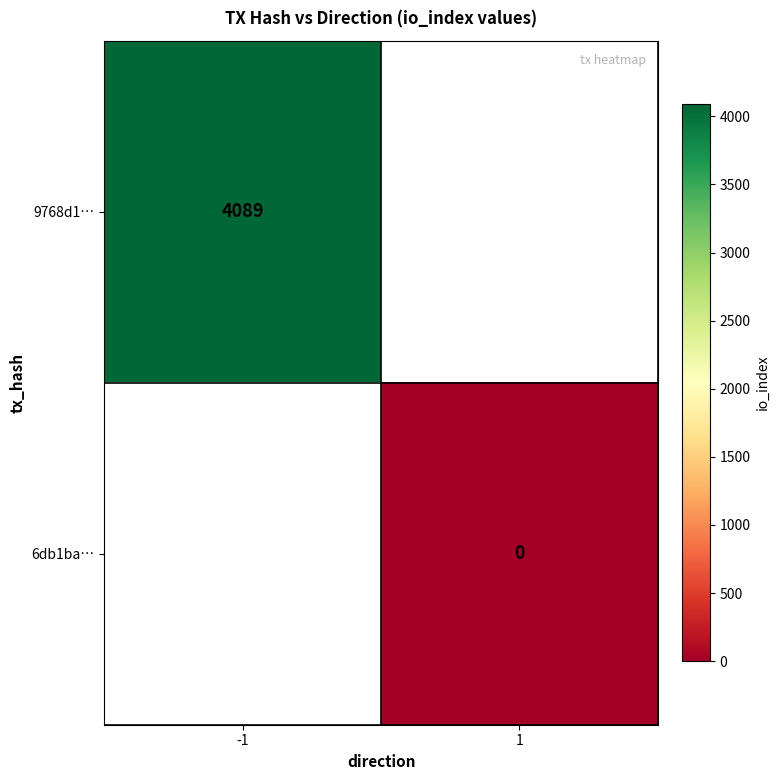

Is the value of 9768d1… at -1 greater than the value of 6db1ba… at 1?

Yes